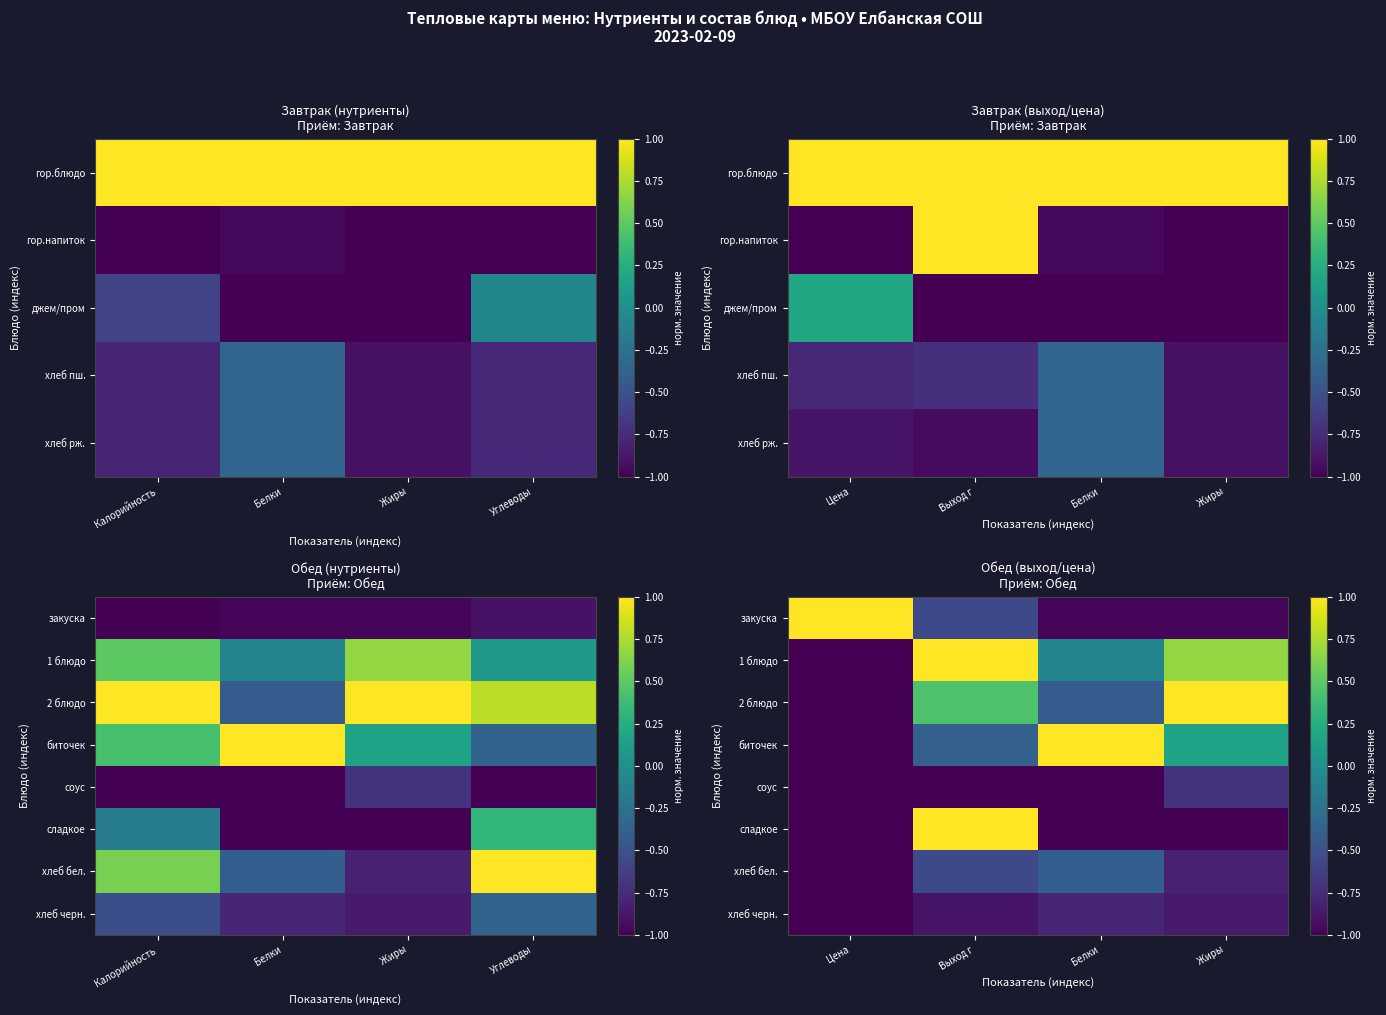

What is the sum of all соус values?

-3.7